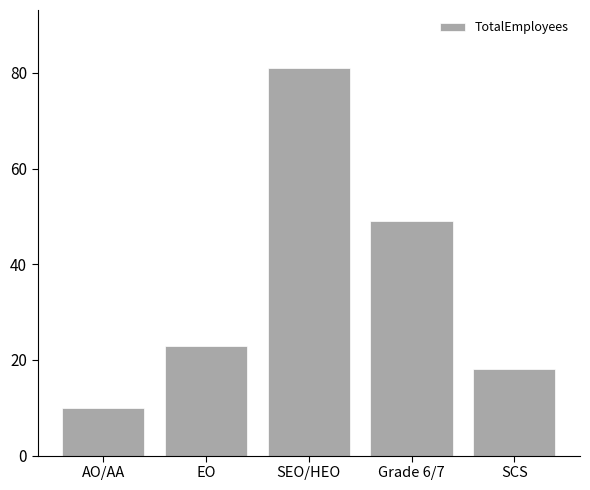

What is the change in value from SEO/HEO to Grade 6/7?

-32